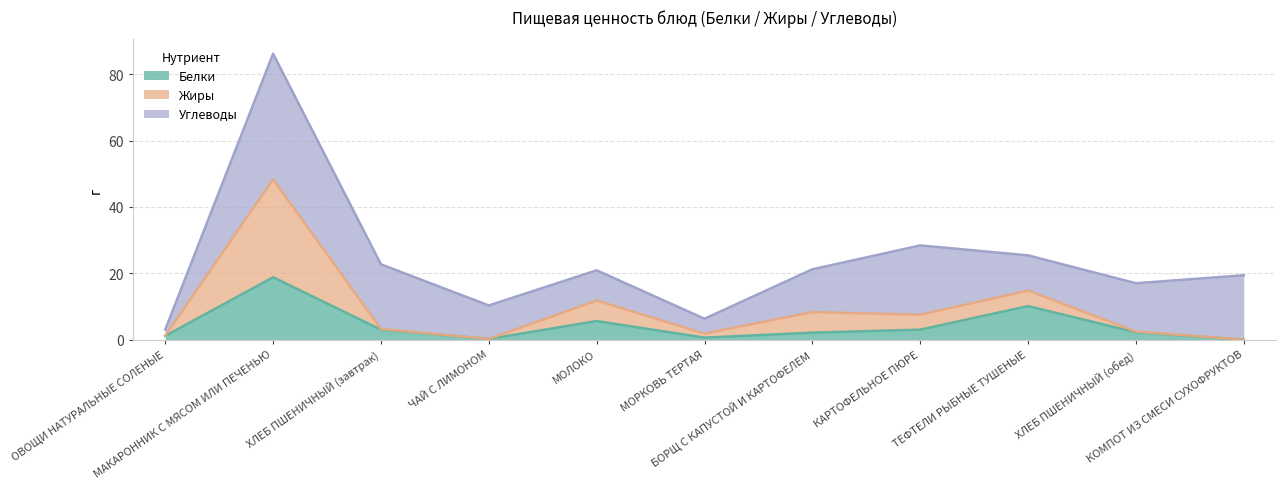

What is the difference between the Белки values at БОРЩ С КАПУСТОЙ И КАРТОФЕЛЕМ and ХЛЕБ ПШЕНИЧНЫЙ (обед)?

0.1